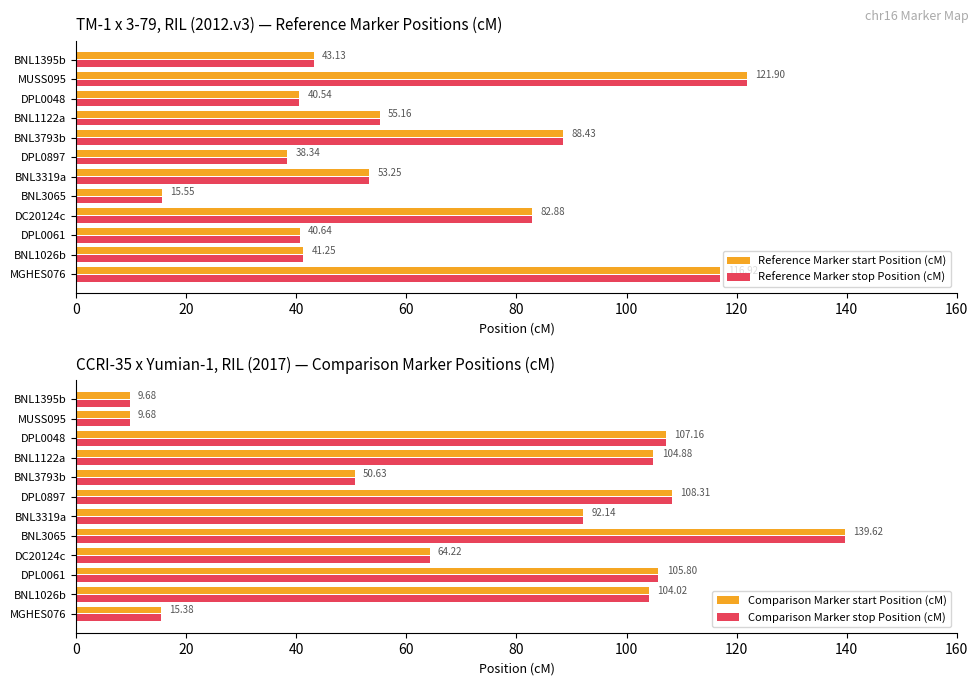

How many values in the Reference Marker start Position (cM) series exceed 53?

6